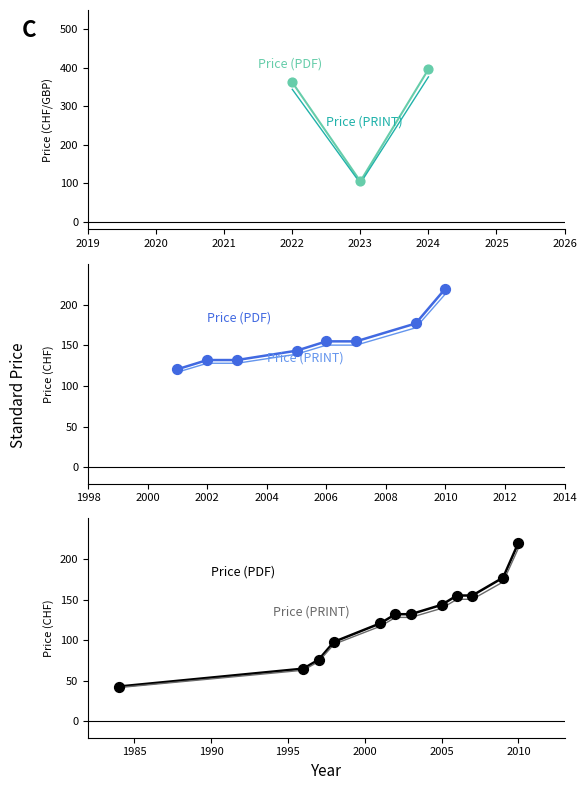

Is the value of Price (PRINT) at 2024 greater than the value of Price (PDF) at 10?

No